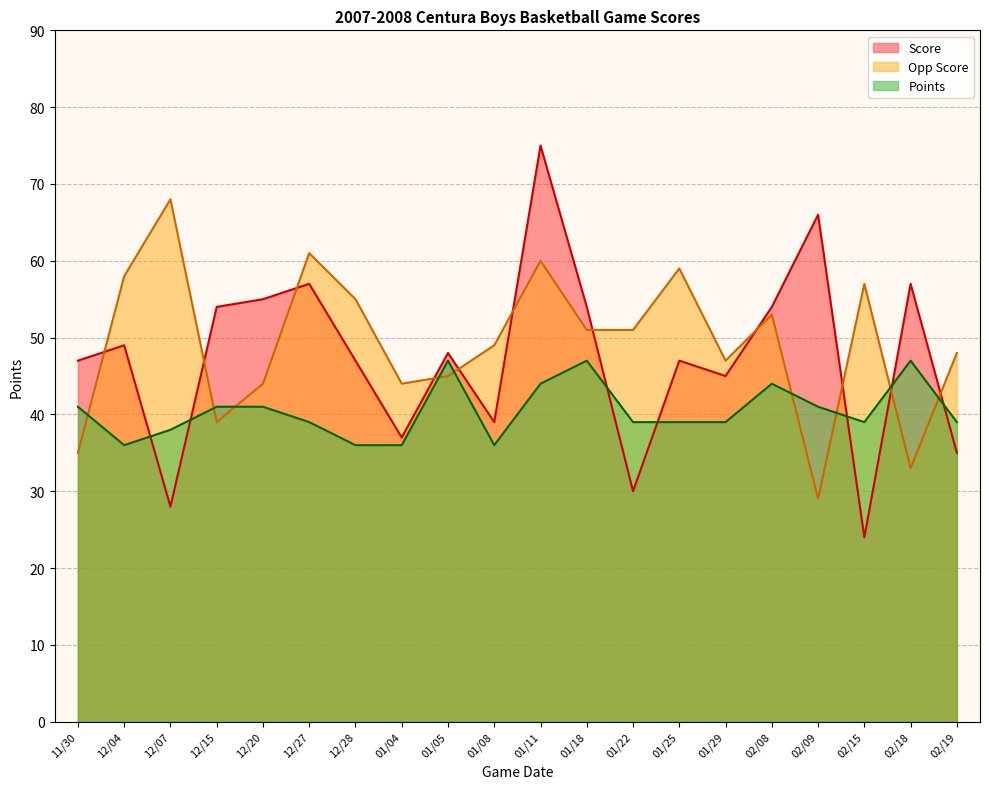

What are all the series names shown in the legend?

Score, Opp Score, Points